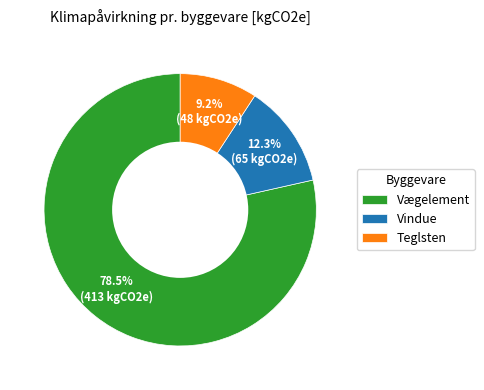

How many segments does this pie chart have?

3